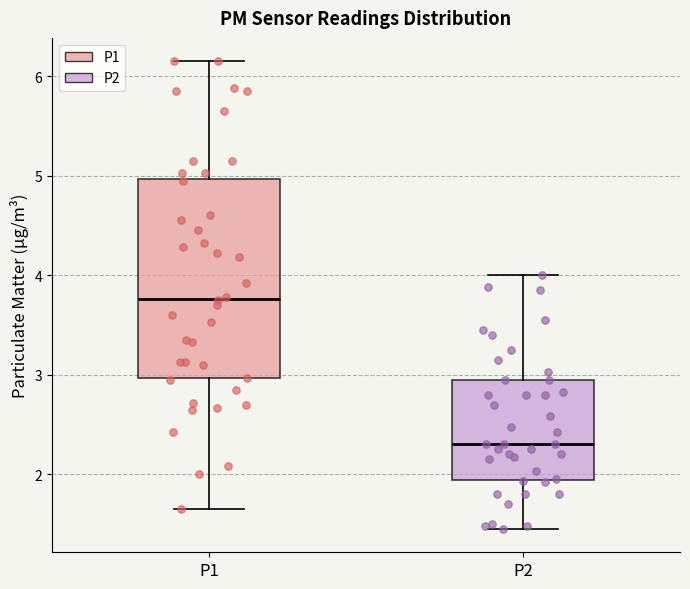

Where is the upper edge of the box for P2 on the y-axis? The values are not printed on the chart, so give them approximately, as read against the axis.

3.0